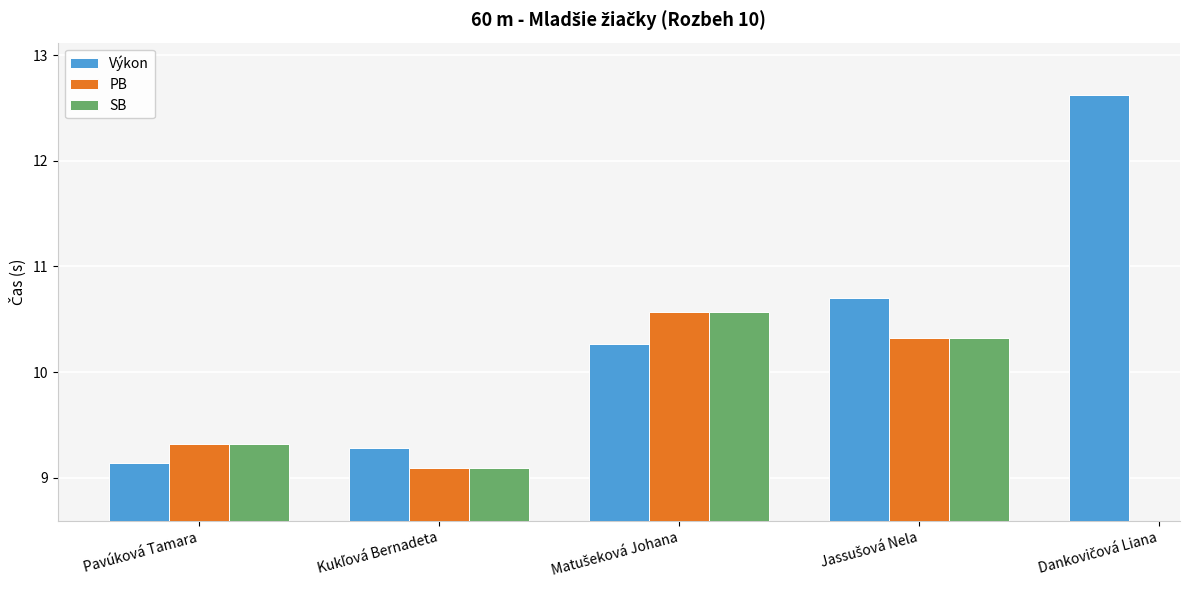

Between Matušeková Johana and Dankovičová Liana, which series saw the biggest shift?

Výkon